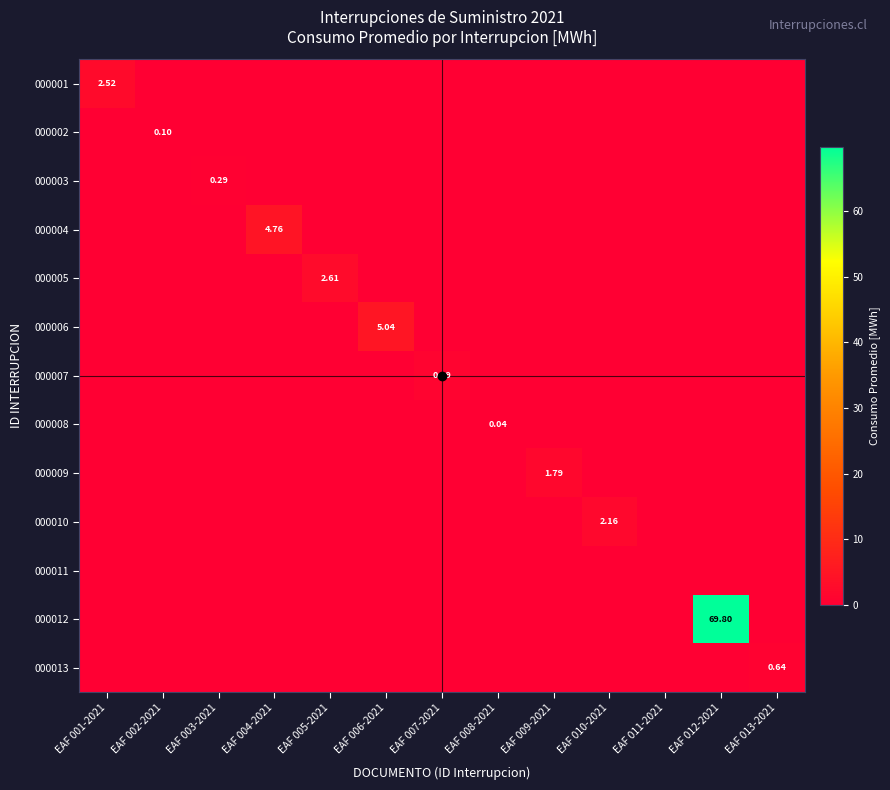

Rank the categories by 000012 value from highest to lowest.

EAF 012-2021, EAF 001-2021, EAF 002-2021, EAF 003-2021, EAF 004-2021, EAF 005-2021, EAF 006-2021, EAF 007-2021, EAF 008-2021, EAF 009-2021, EAF 010-2021, EAF 011-2021, EAF 013-2021